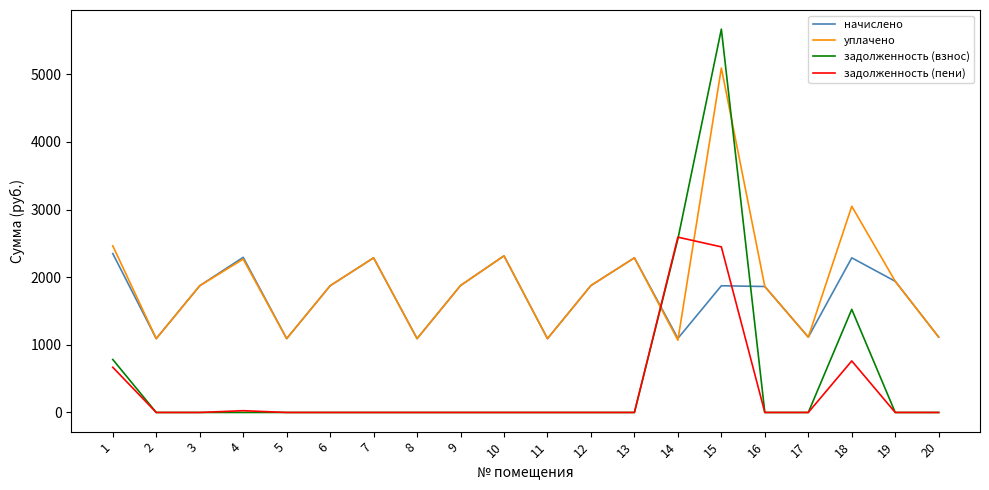

Which series has the widest spread of values?

задолженность (взнос)